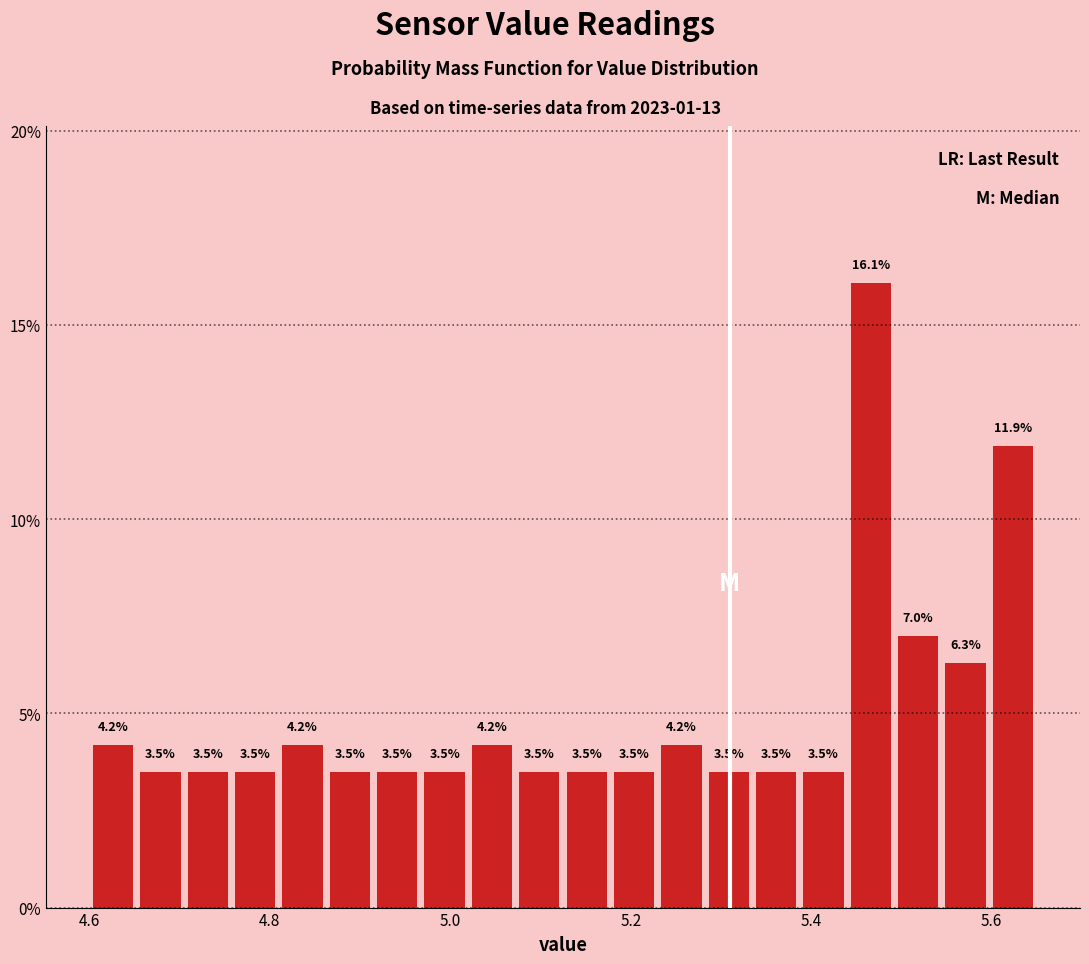

Around what value on the x-axis is the tallest bar? Give the approximate position of its centre, as read against the axis.

5.46